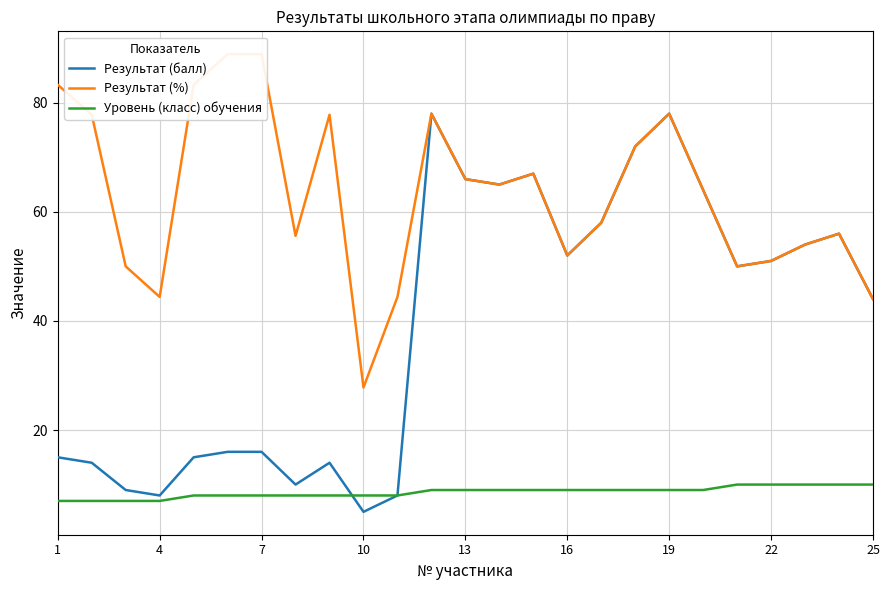

The value of Результат (балл) at 22 is 51. True or false?

True